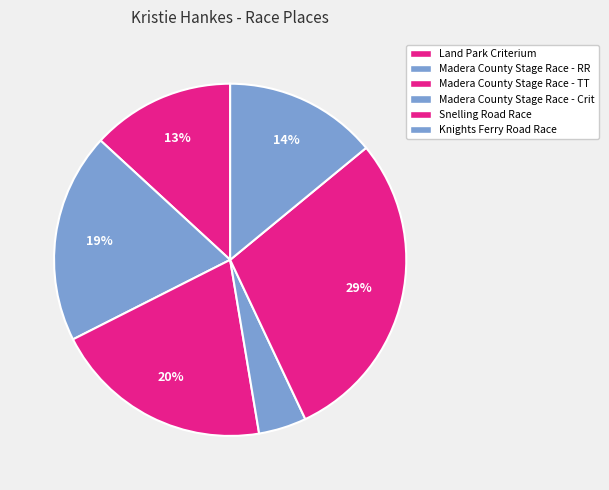

Do Madera County Stage Race - RR and Snelling Road Race together represent more than half of the pie?

No